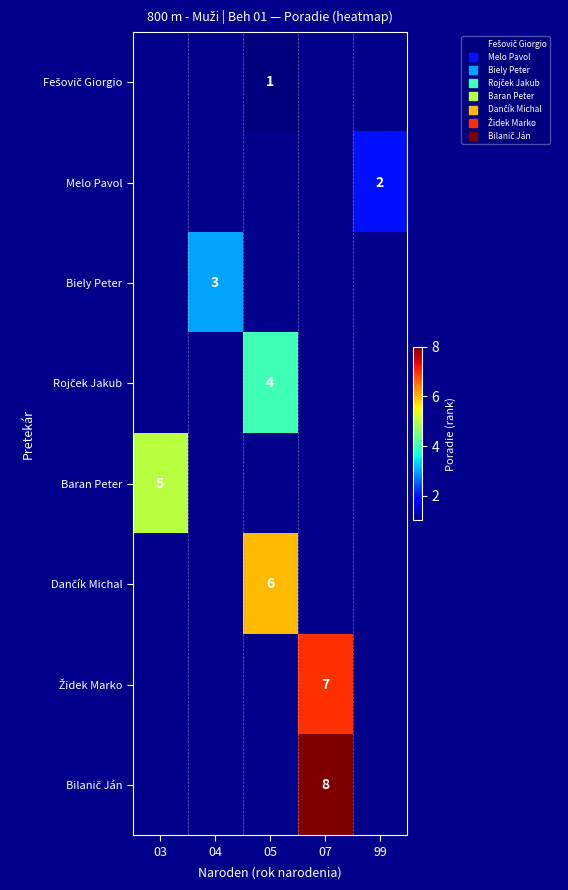

What is the minimum value shown in the chart?

1.0